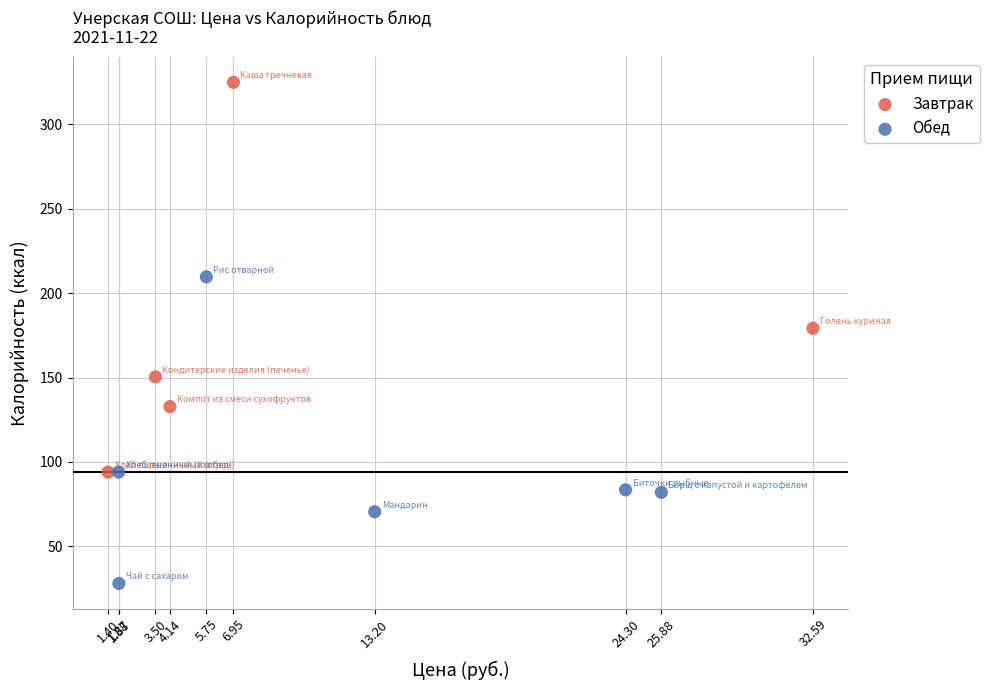

What are all the series names shown in the legend?

Завтрак, Обед